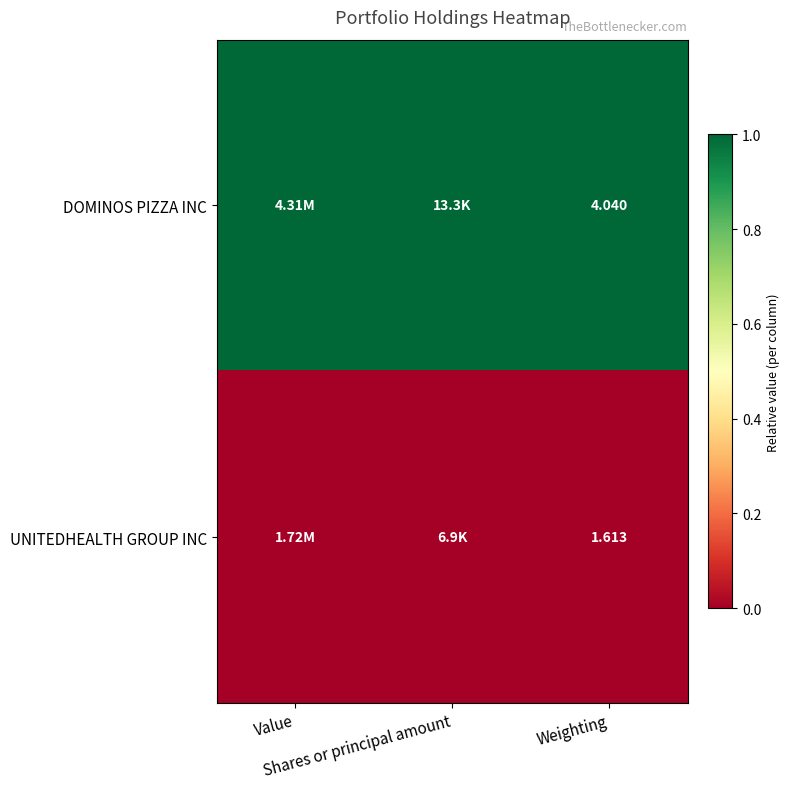

Rank the series by their average value, from highest to lowest.

DOMINOS PIZZA INC, UNITEDHEALTH GROUP INC